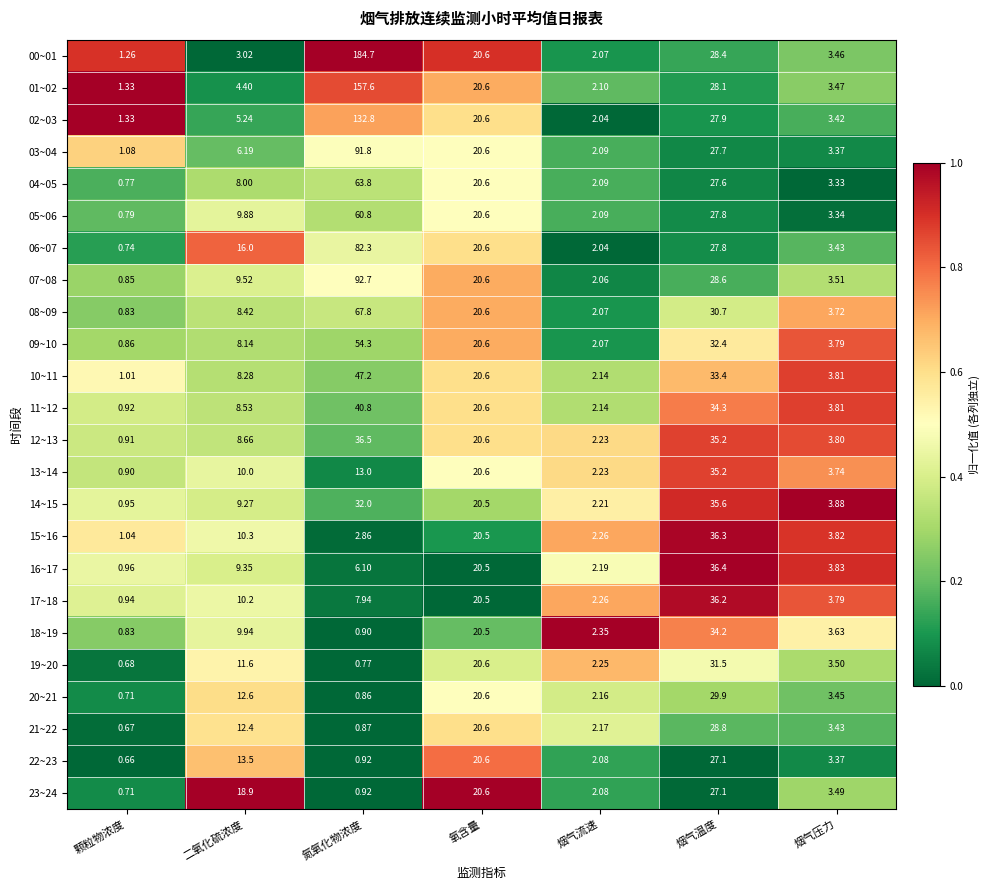

Is the value of 03~04 at 烟气压力 greater than the value of 08~09 at 氧含量?

No